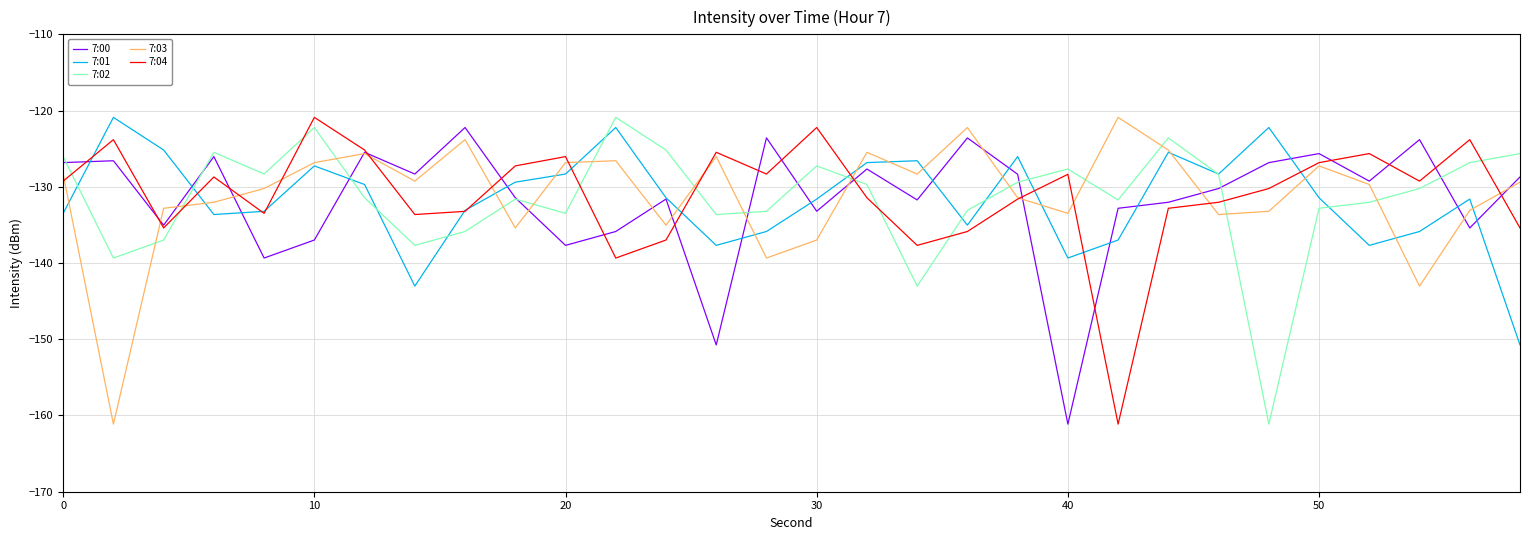

What is the maximum value for 7:02?

-120.9